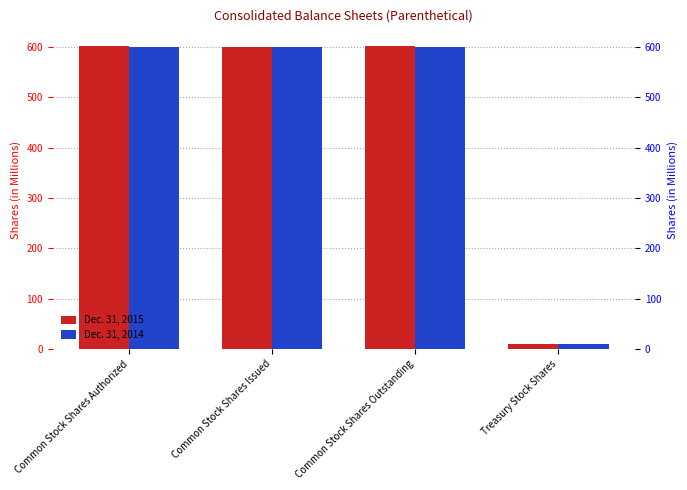

Reading right to left, what are all the values shown in this chart?

Dec. 31, 2015: Treasury Stock Shares=9.7	Common Stock Shares Outstanding=601.1	Common Stock Shares Issued=599.1	Common Stock Shares Authorized=601.1
Dec. 31, 2014: Treasury Stock Shares=10.6	Common Stock Shares Outstanding=599.1	Common Stock Shares Issued=599.1	Common Stock Shares Authorized=599.1